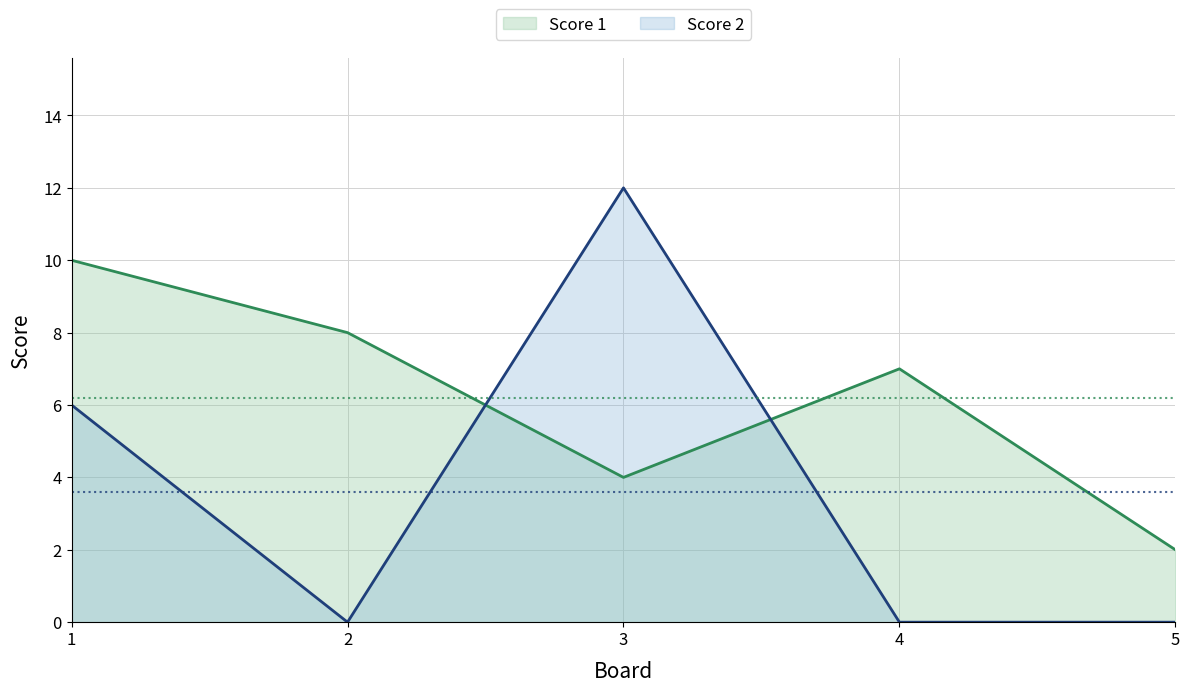

List the labels in order of Score 1 value, largest first.

1, 2, 4, 3, 5